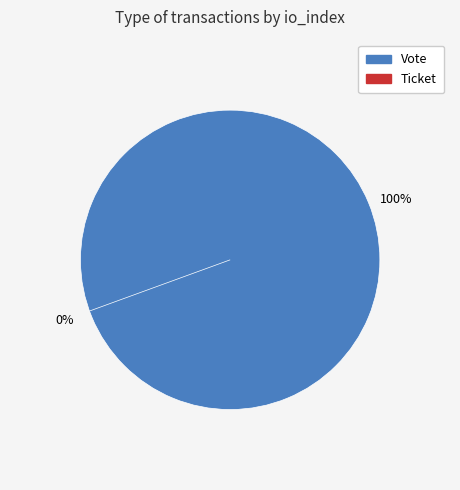

To the nearest percent, what portion does Vote (io_index=1) represent?

100%